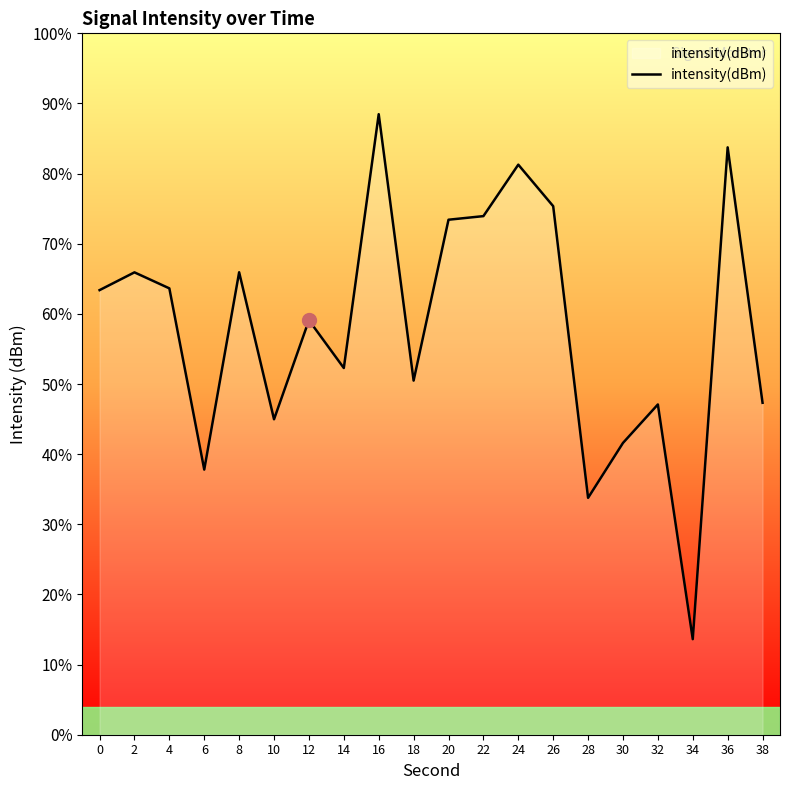

Reading right to left, what are all the values shown in this chart?

-135.8	-124.9	-145.9	-135.9	-137.5	-139.9	-127.4	-125.6	-127.8	-128.0	-134.9	-123.5	-134.3	-132.3	-136.5	-130.2	-138.7	-130.9	-130.2	-131.0